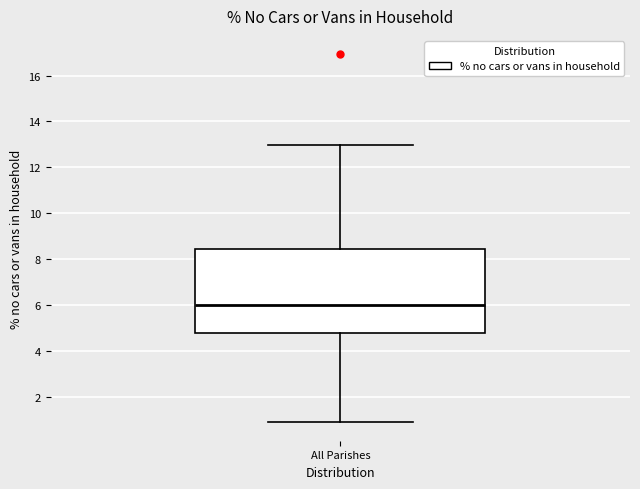

Read this box plot against the y-axis: the position of the median line, the range covered by the box, and the ends of both whiskers. The values are not printed on the chart, so give them approximately, as read against the axis.

median 6.0, box 4.8 to 8.4, whiskers 1.0 to 13.0